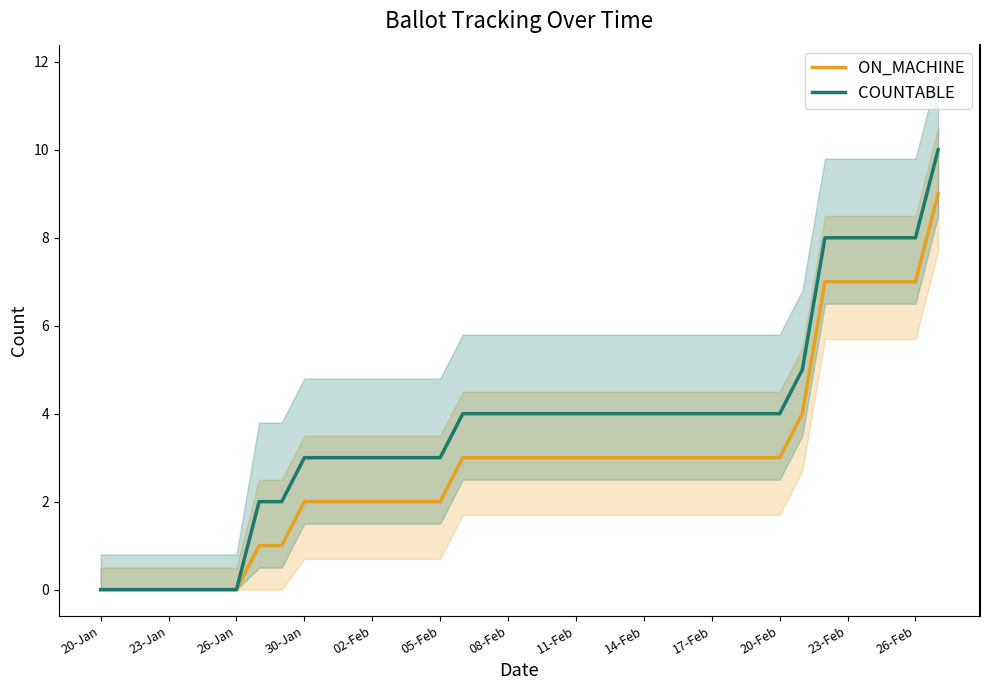

At how many categories does at least one series exceed 3?

22